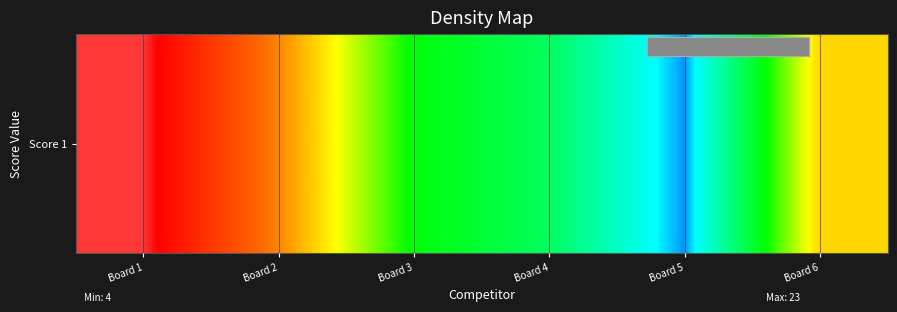

Reading right to left, what are all the values shown in this chart?

Board 6=16	Board 5=4	Board 4=9	Board 3=11	Board 2=18	Board 1=23